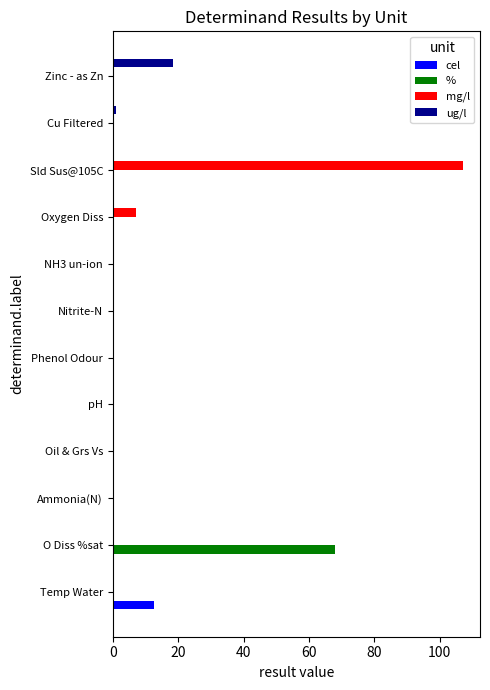

Is the value of cel at NH3 un-ion greater than the value of mg/l at Oxygen Diss?

No